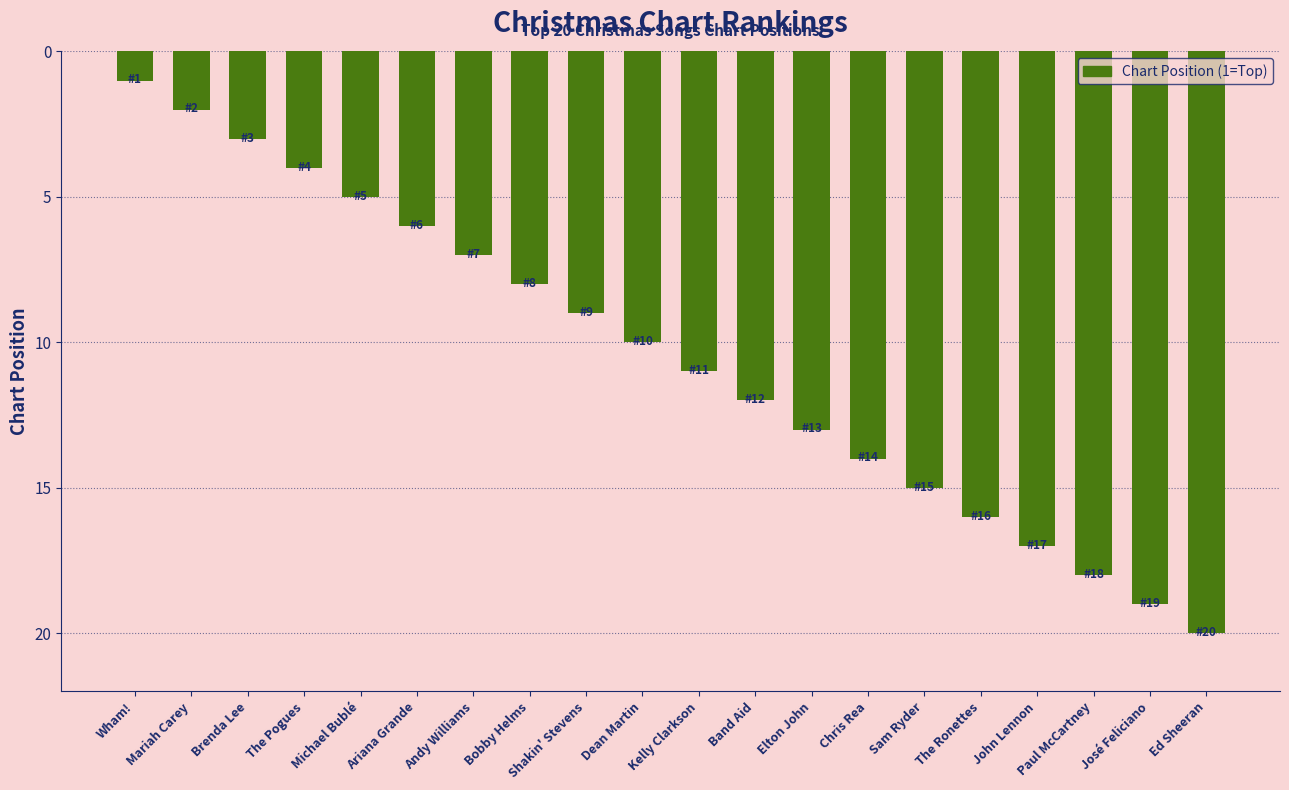

Which has a higher value, John Lennon or Wham!?

John Lennon